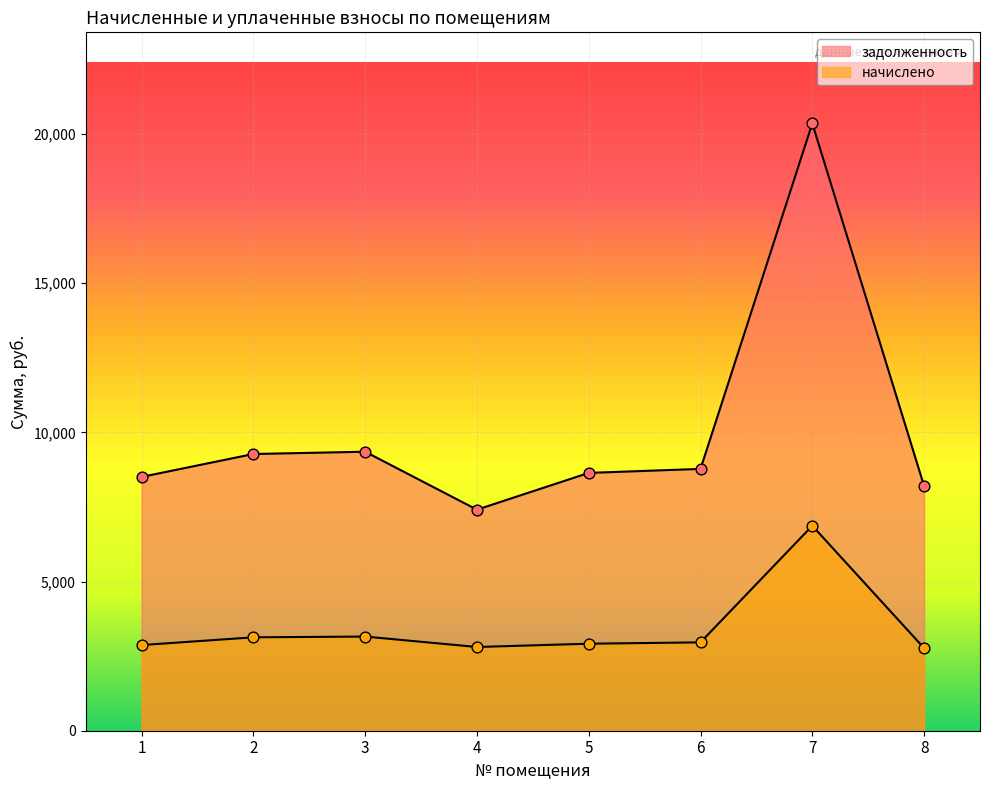

What are all the series names shown in the legend?

задолженность, начислено